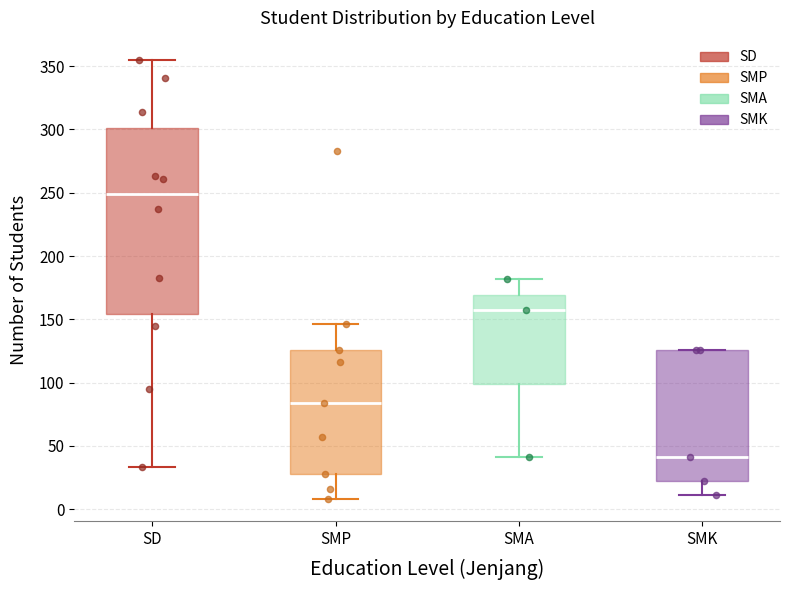

Which box's median line is the lowest?

SMK